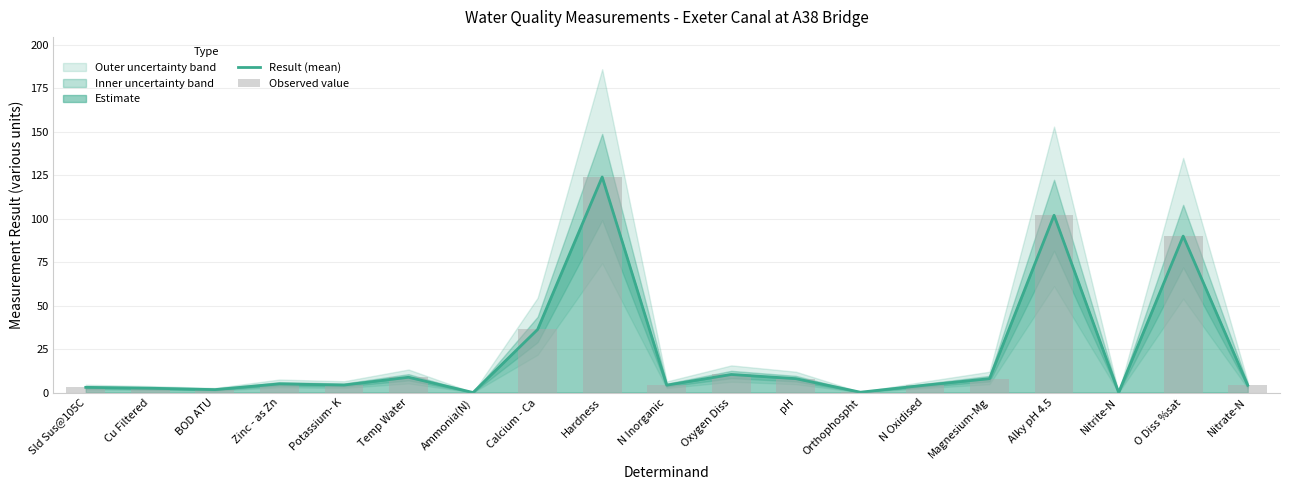

What is the sum of all Result (mean) values?

417.0